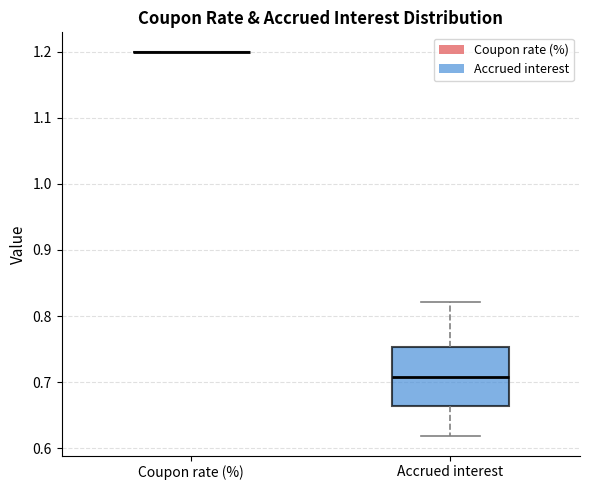

Reading left to right, read every box against the y-axis: the position of its median line, the range the box covers, and the ends of its whiskers. The values are not printed on the chart, so give them approximately, as read against the axis.

Coupon rate (%): box collapsed to a line at 1.20, whiskers 1.20 to 1.20
Accrued interest: median 0.71, box 0.66 to 0.75, whiskers 0.62 to 0.82